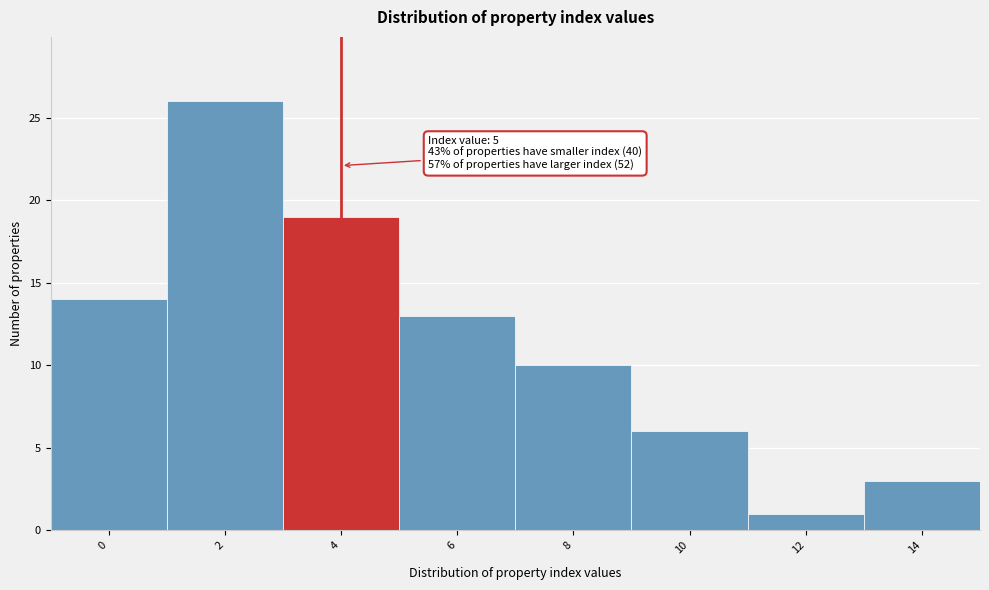

Reading right to left, list all the values displayed in this chart.

3	1	6	10	13	19	26	14